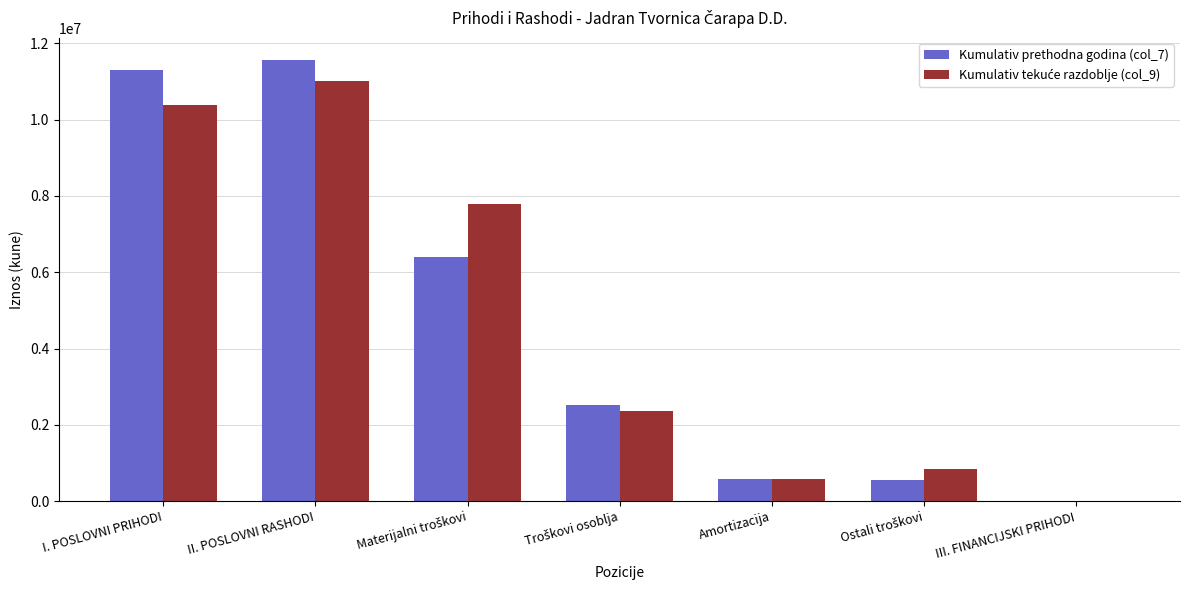

What is the total value across all series at II. POSLOVNI RASHODI?

22593138